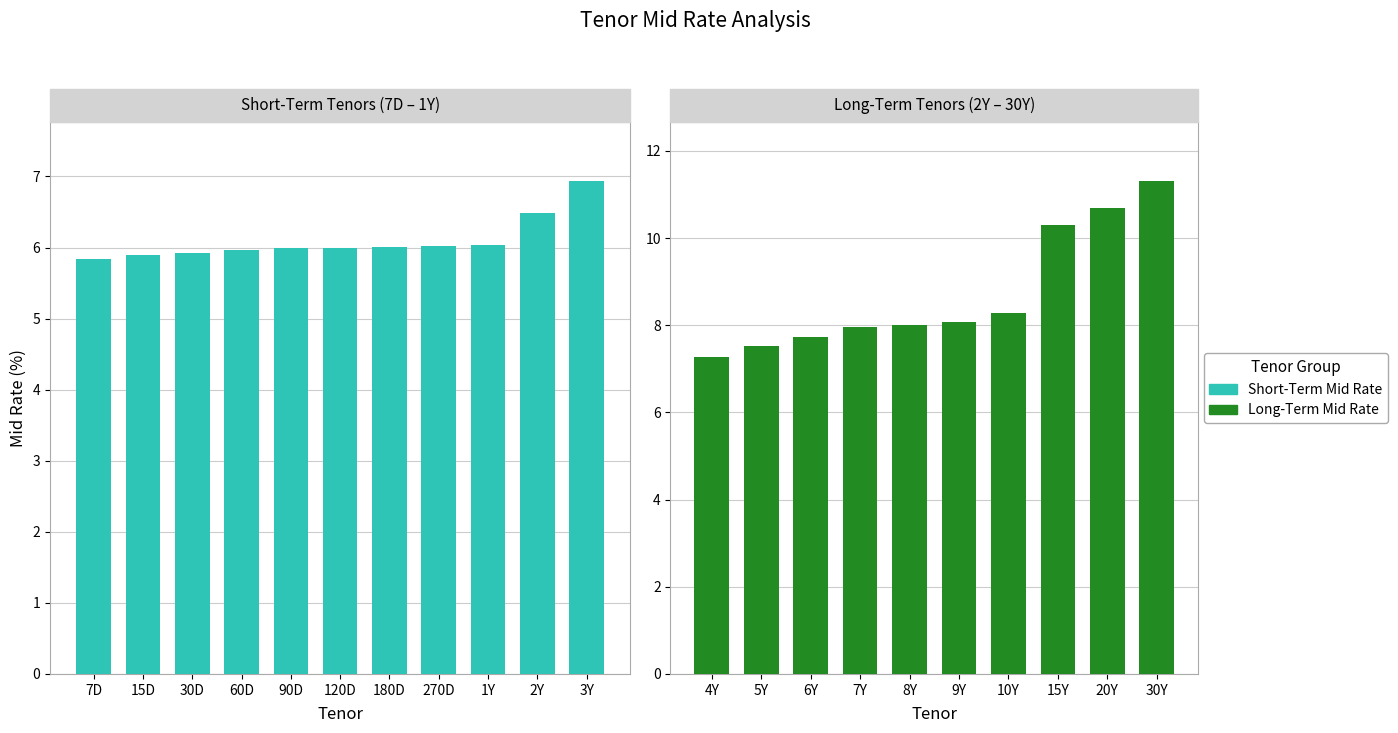

Which has a higher value, 10Y or 6Y?

10Y